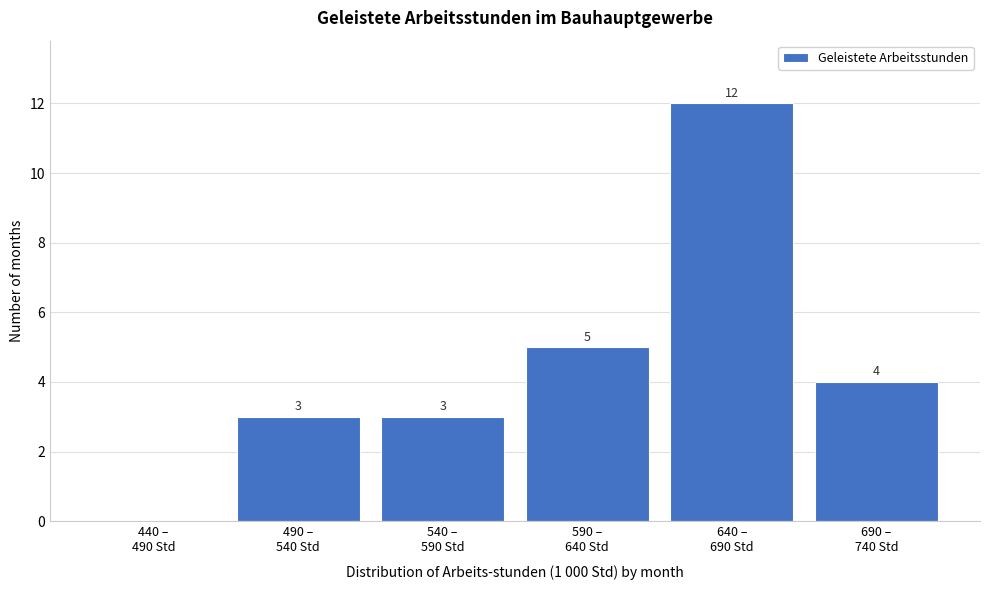

What is the sum of all values?

27